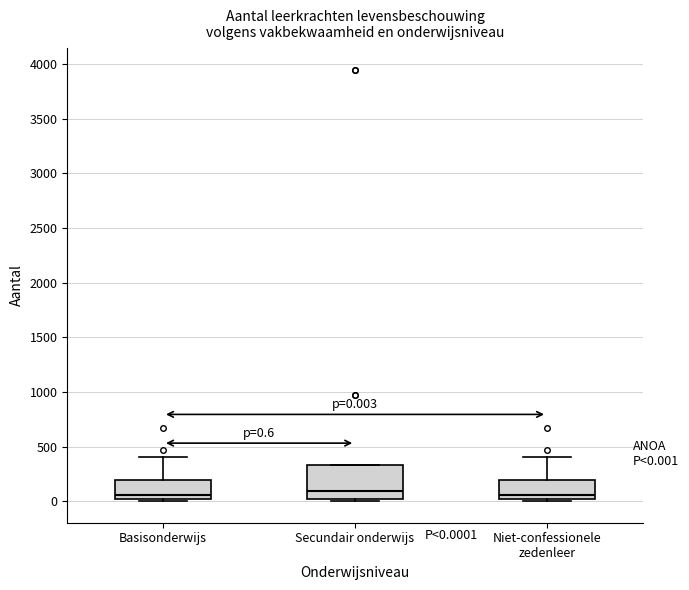

Comparing the boxes themselves (not the whiskers), which one is the tallest?

Secundair onderwijs